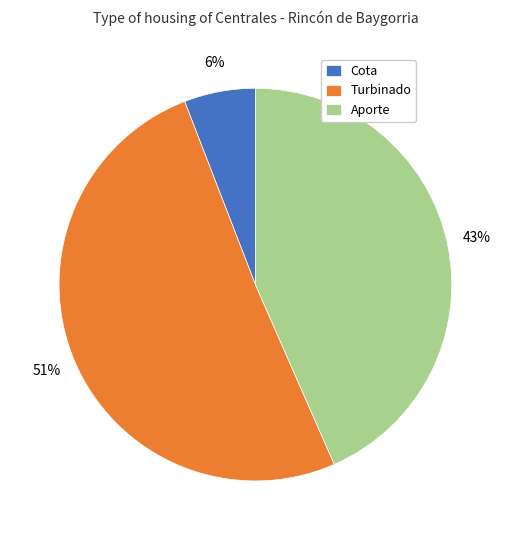

How many slices are in this pie chart?

3